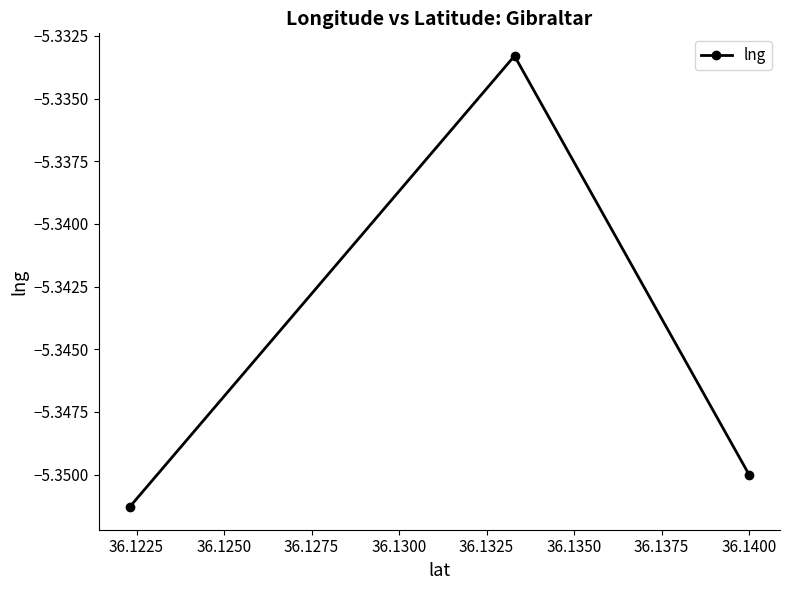

Which has a higher value, 36.1200 or 36.1225?

36.1225